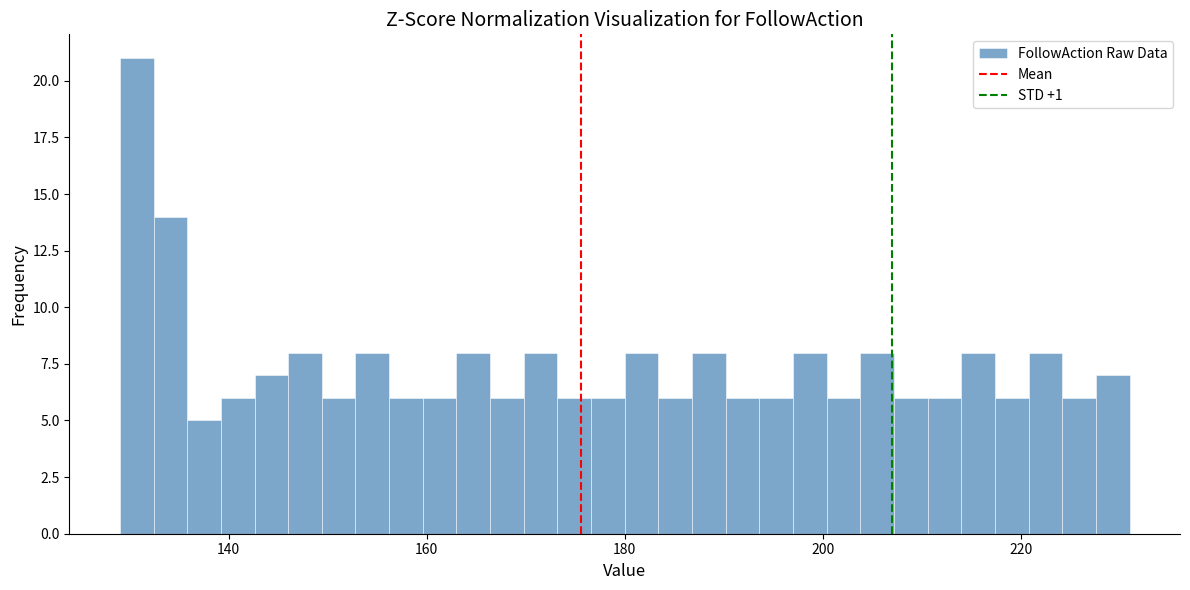

Around what value on the x-axis is the tallest bar? Give the approximate position of its centre, as read against the axis.

130